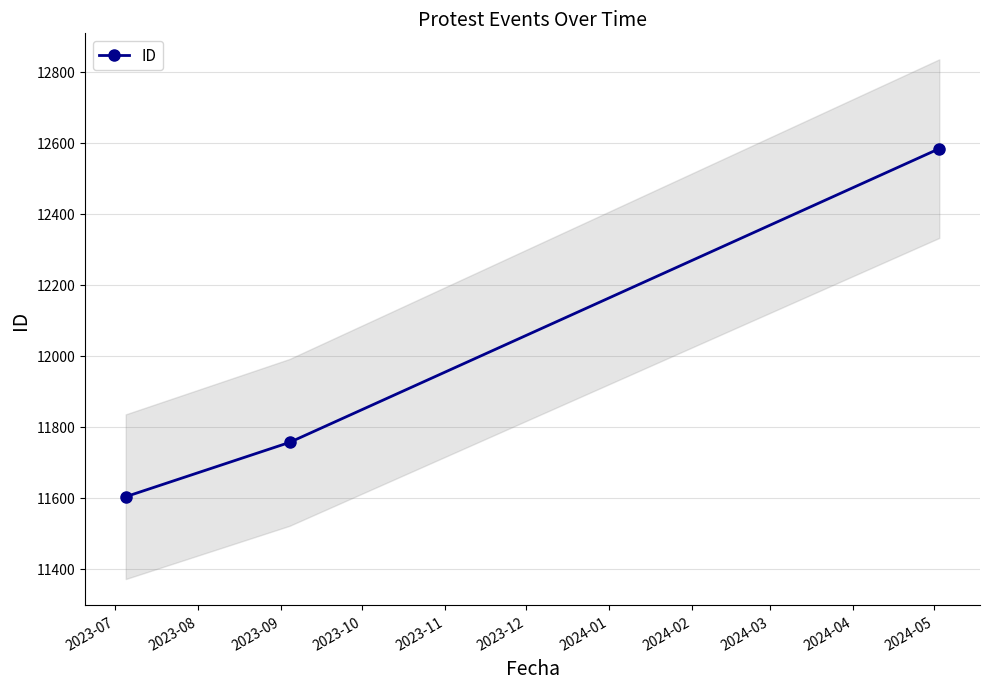

What is the sum of all values?

35943